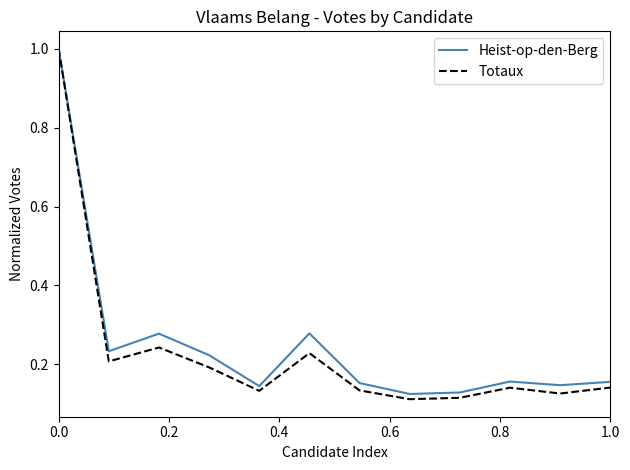

Which series has the widest spread of values?

Totaux